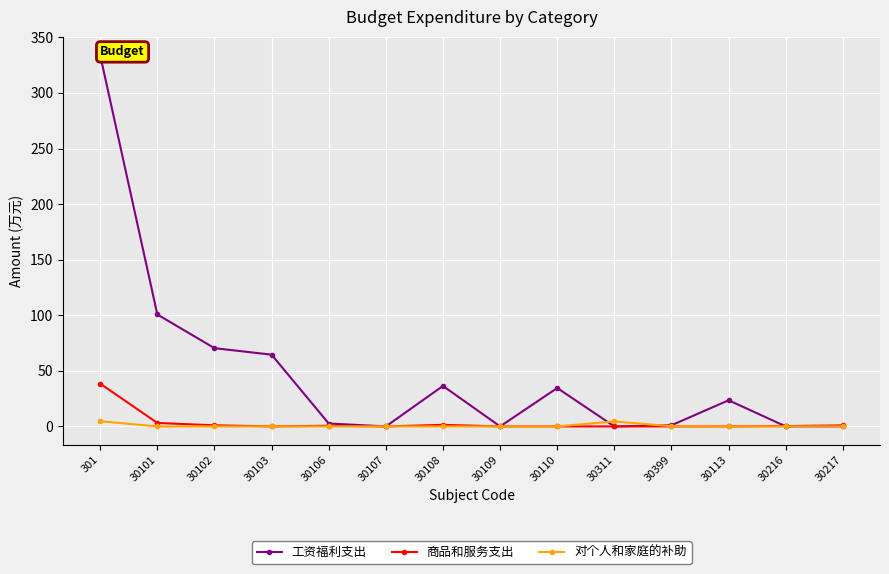

At which category is the sum across all series the highest?

301